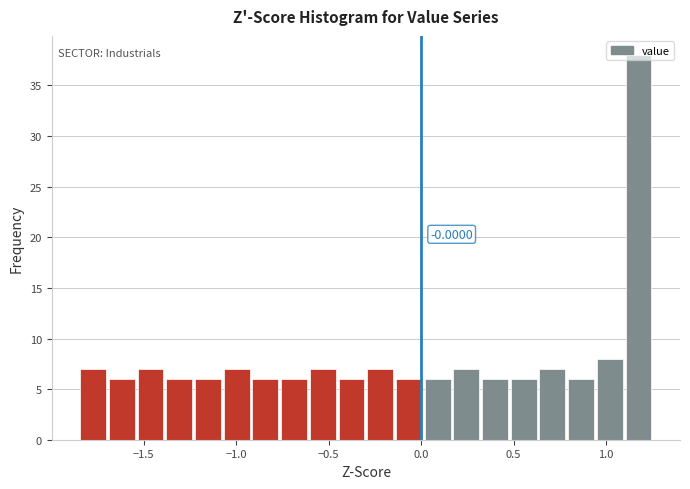

Around what value on the x-axis is the tallest bar? Give the approximate position of its centre, as read against the axis.

1.20